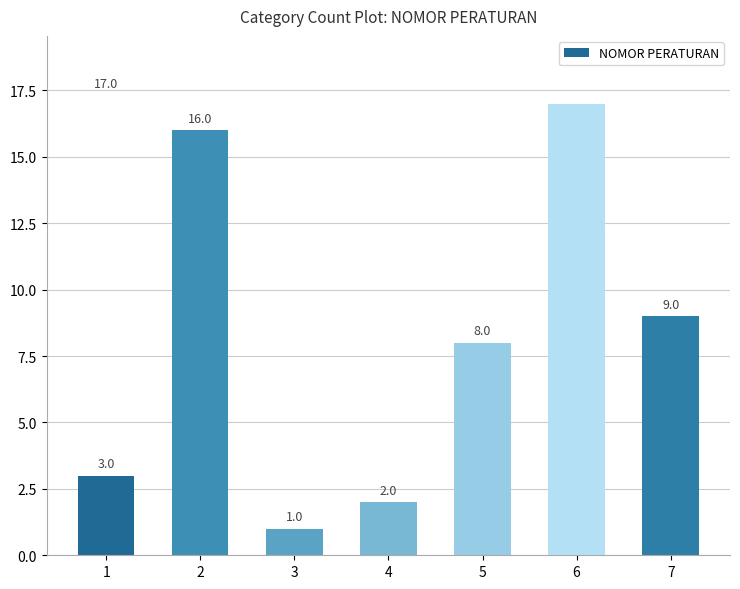

Approximately how many times larger is the value at 2 compared to 7?

1.8